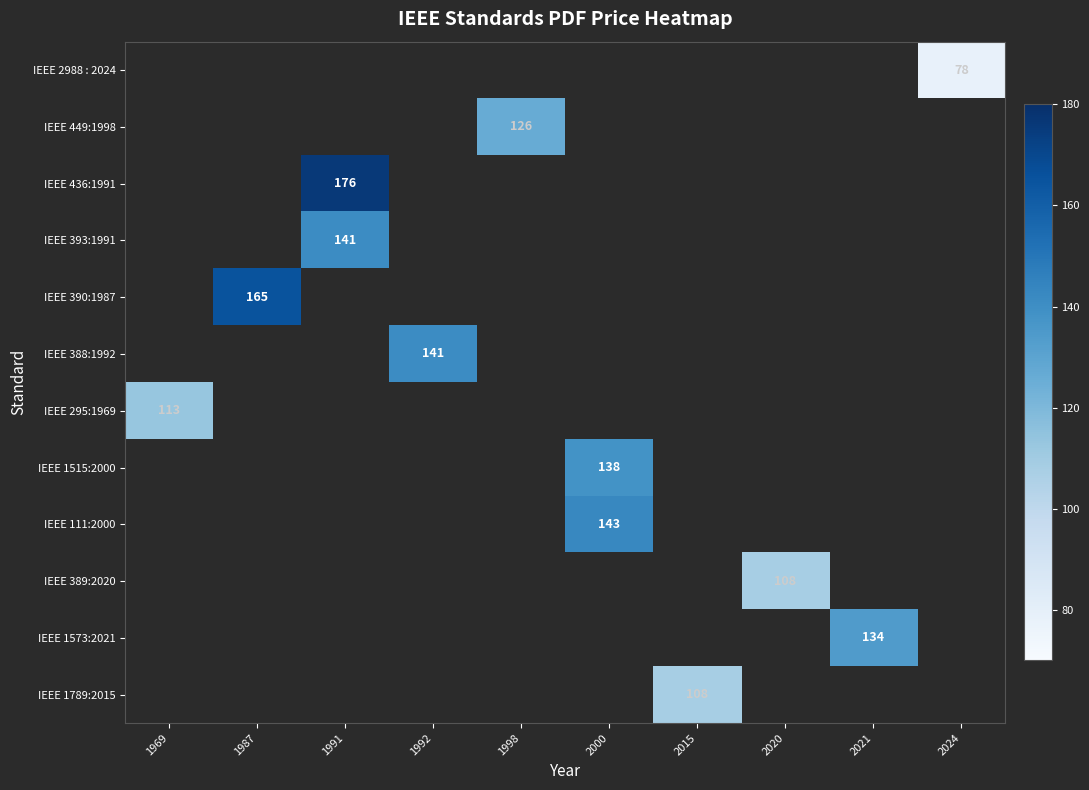

How many values in IEEE 390:1987 are above zero?

1